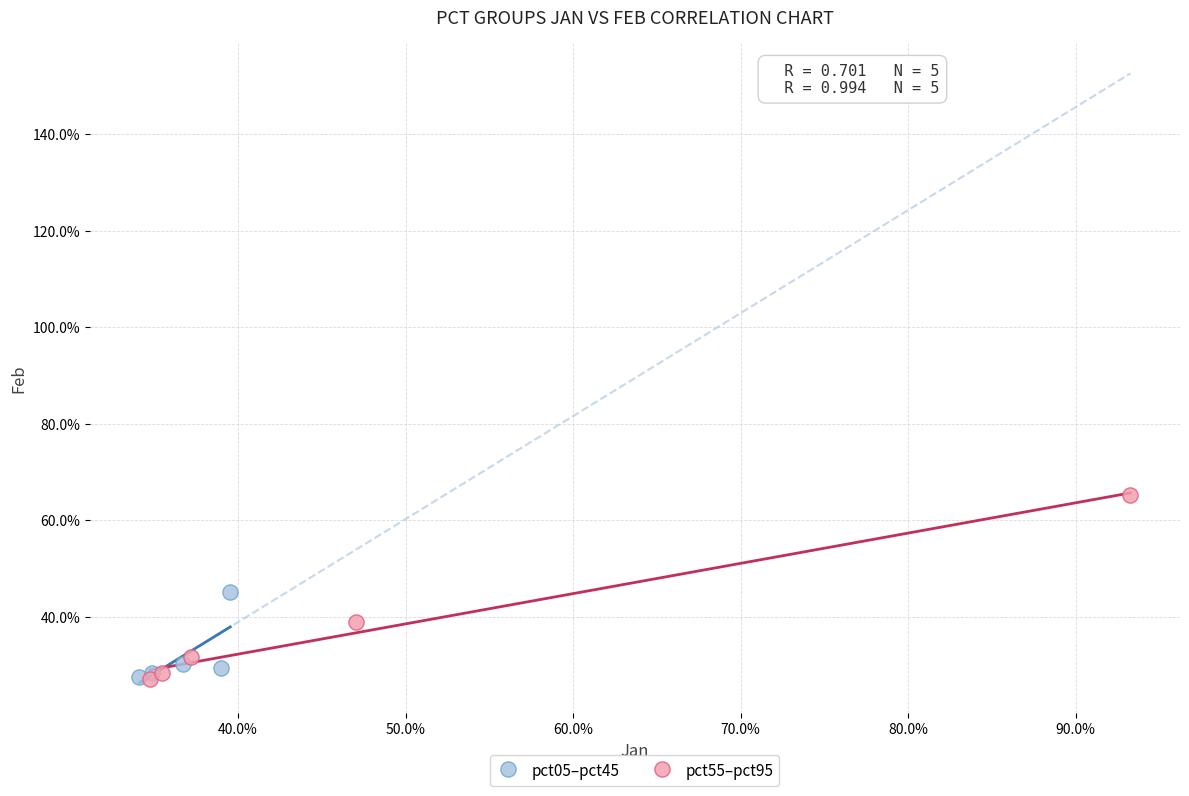

What are all the series names shown in the legend?

pct05–pct45, pct55–pct95